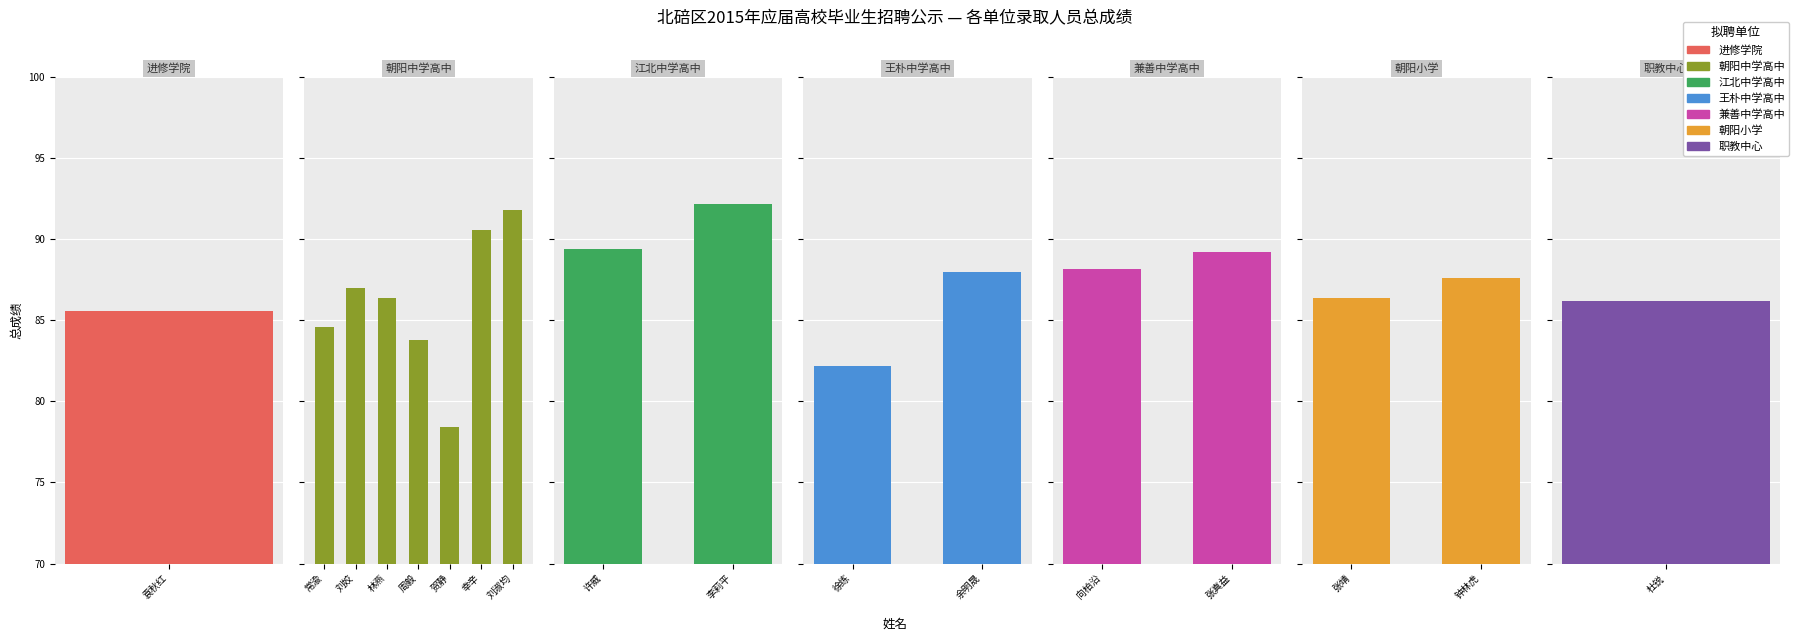

What is the greatest value displayed?

92.2